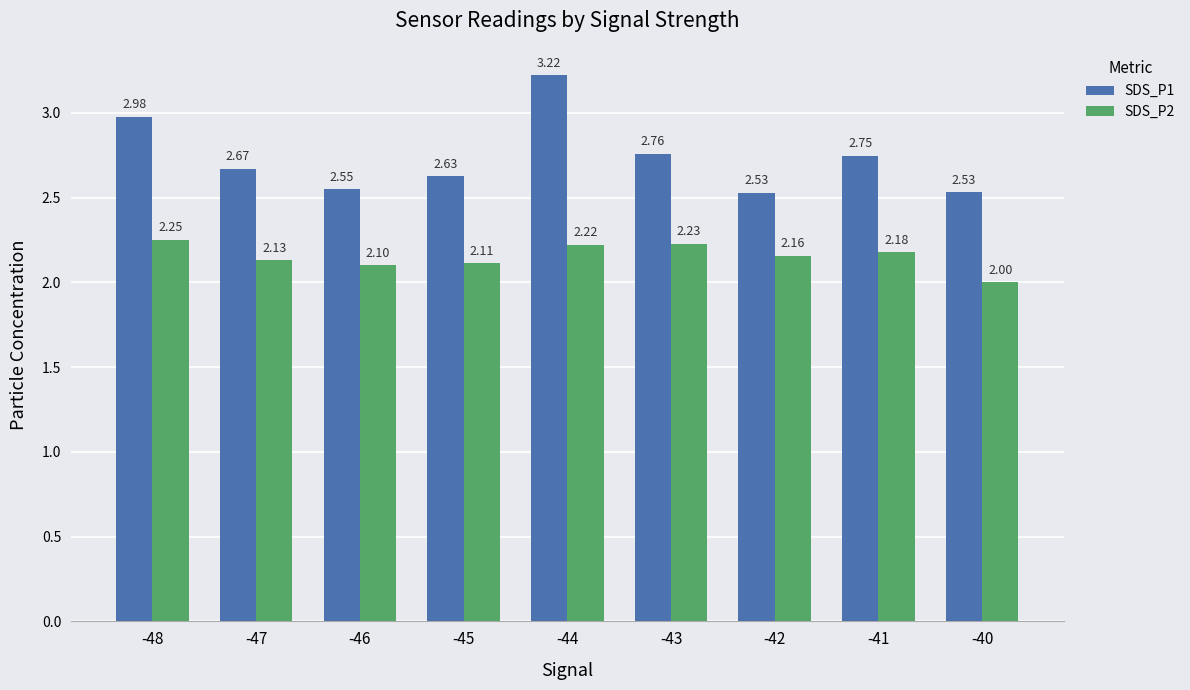

At how many categories does at least one series exceed 2?

9